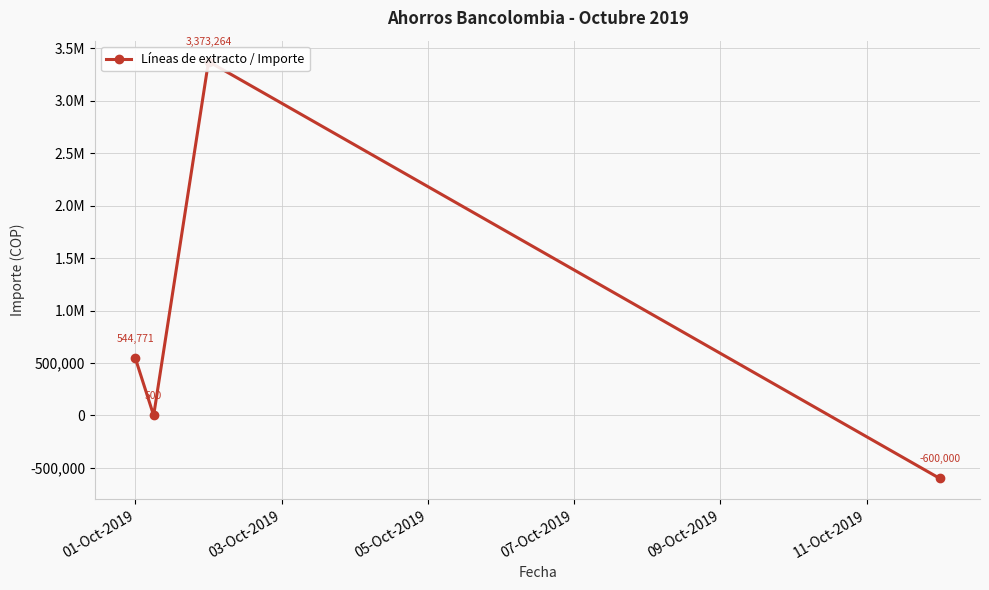

How many values are above zero?

3